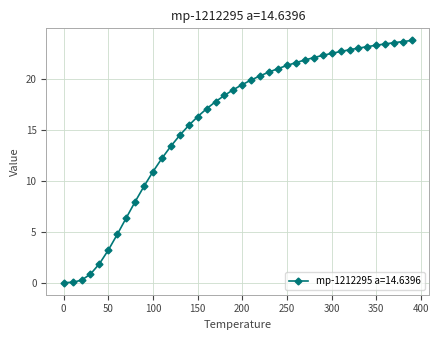

What is the difference between the second highest and minimum values?

23.7